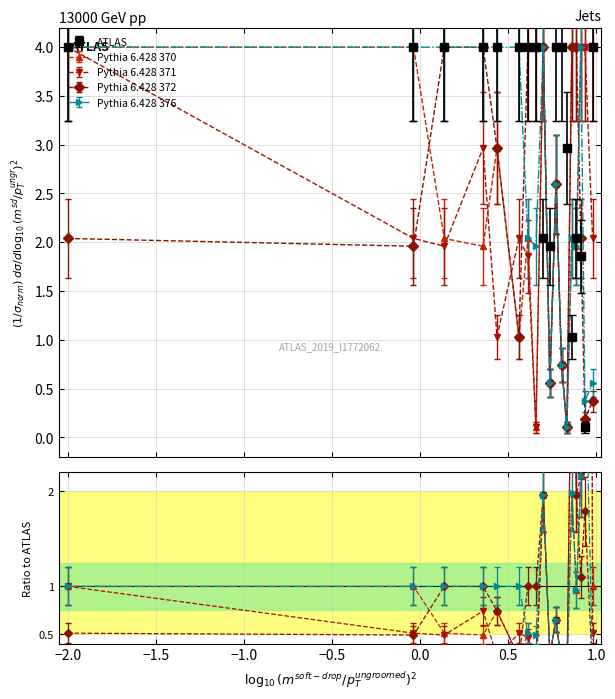

Rank the series at −1.5 from highest to lowest value.

Pythia 6.428 376, ATLAS, Pythia 6.428 372, Pythia 6.428 370, Pythia 6.428 371